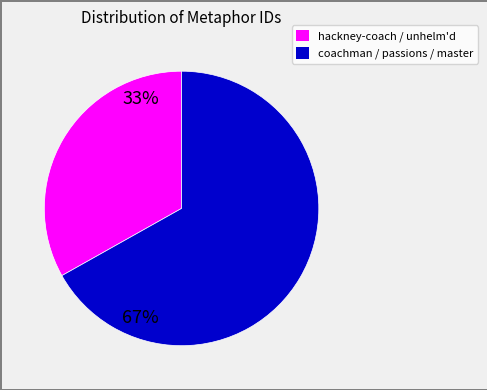

Is there any slice that represents more than half of the pie?

Yes